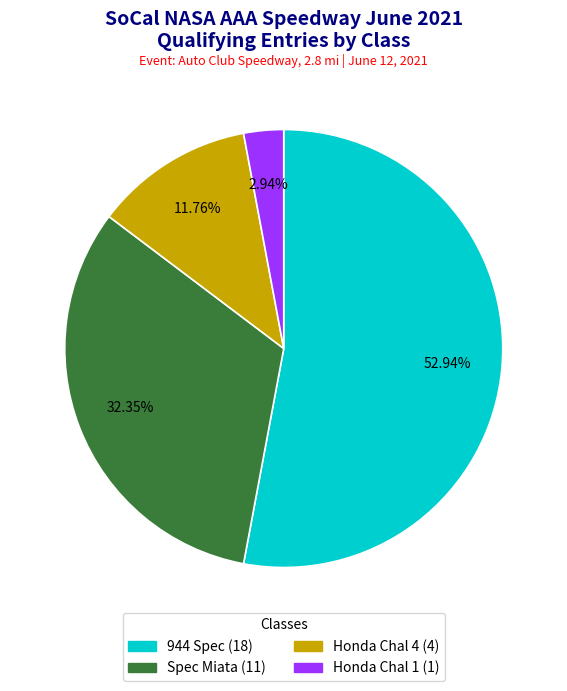

What percentage is the Honda Chal 4 slice, to the nearest percent?

12%